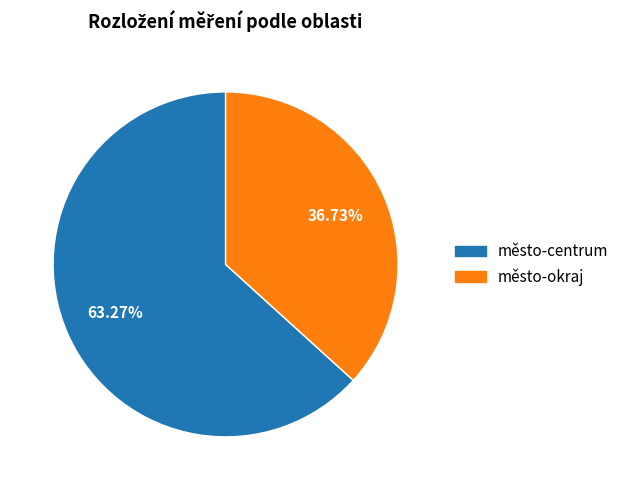

Does město-centrum represent more than half of the total?

Yes